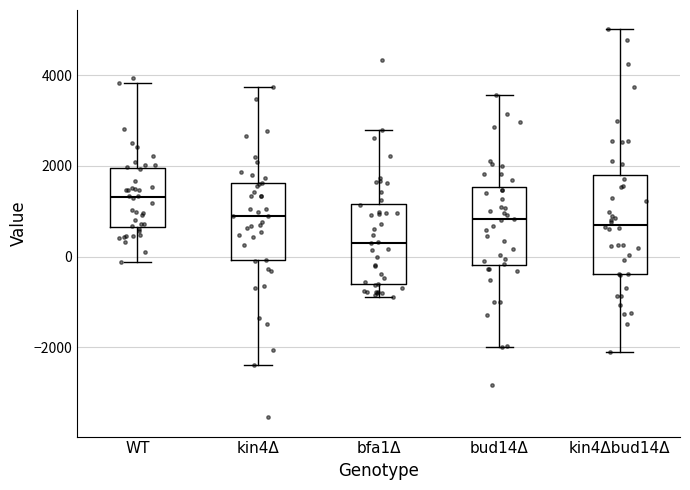

Reading left to right, read every box against the y-axis: the position of its median line, the range the box covers, and the ends of its whiskers. The values are not printed on the chart, so give them approximately, as read against the axis.

WT: median 1400, box 600 to 2000, whiskers -200 to 3800
kin4Δ: median 800, box 0 to 1600, whiskers -2400 to 3800
bfa1Δ: median 400, box -600 to 1200, whiskers -1000 to 2800
bud14Δ: median 800, box -200 to 1600, whiskers -2000 to 3600
kin4Δbud14Δ: median 800, box -400 to 1800, whiskers -2200 to 5000